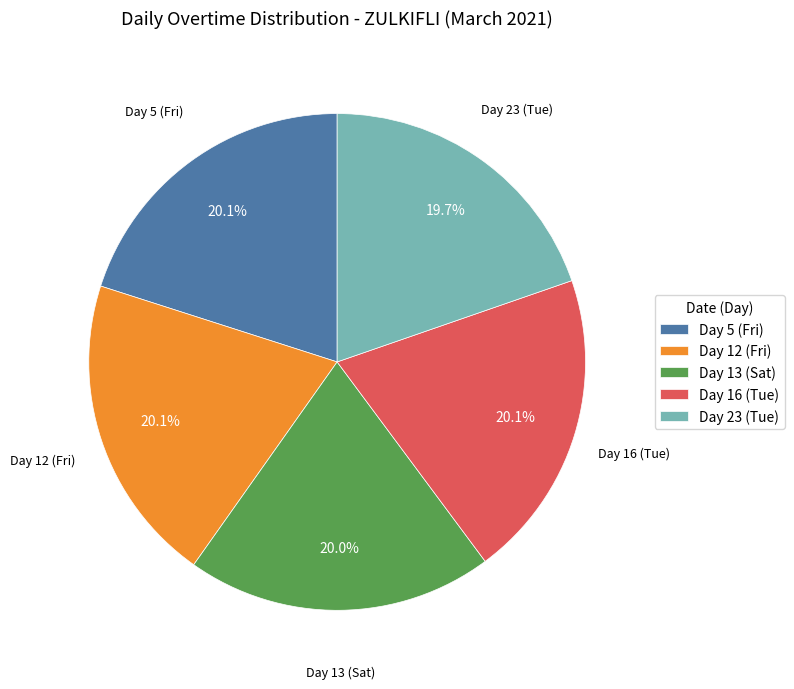

How much of the chart is everything except Day 16 (Tue)?

79.9%